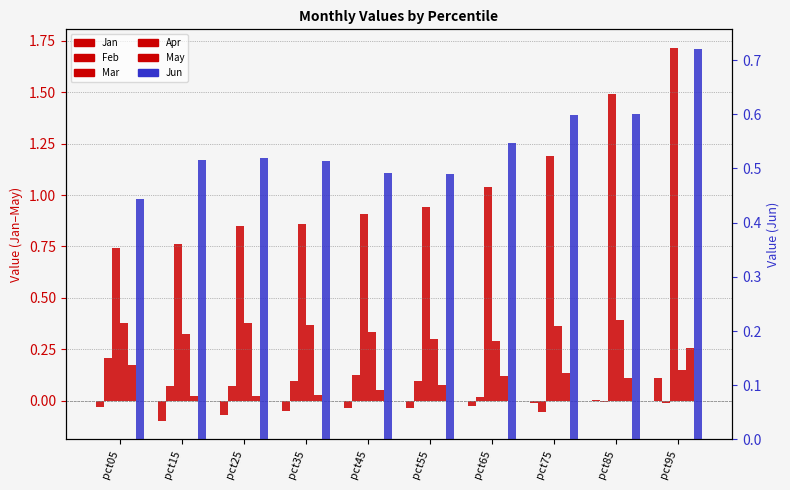

What are all the series names shown in the legend?

Jan, Feb, Mar, Apr, May, Jun